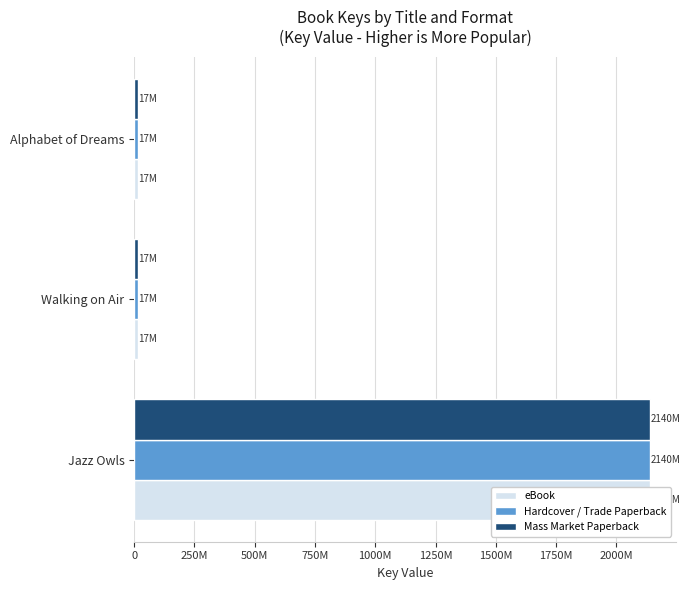

At how many categories does at least one series exceed 2129429556?

1